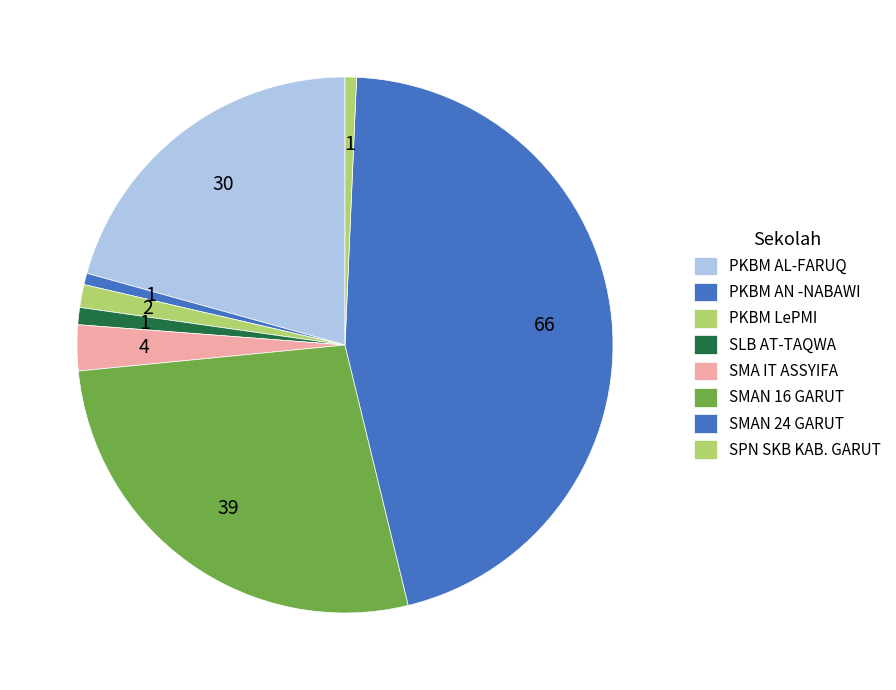

What percentage do SMA IT ASSYIFA and PKBM AL-FARUQ together represent?

23.4%